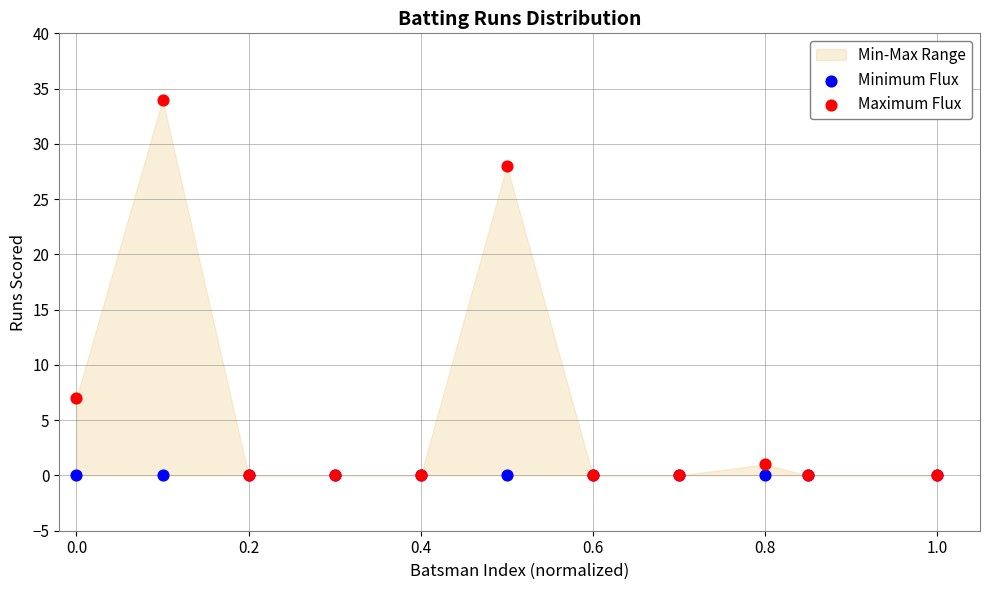

In the Maximum Flux series, what Y value is closest to 17?

7